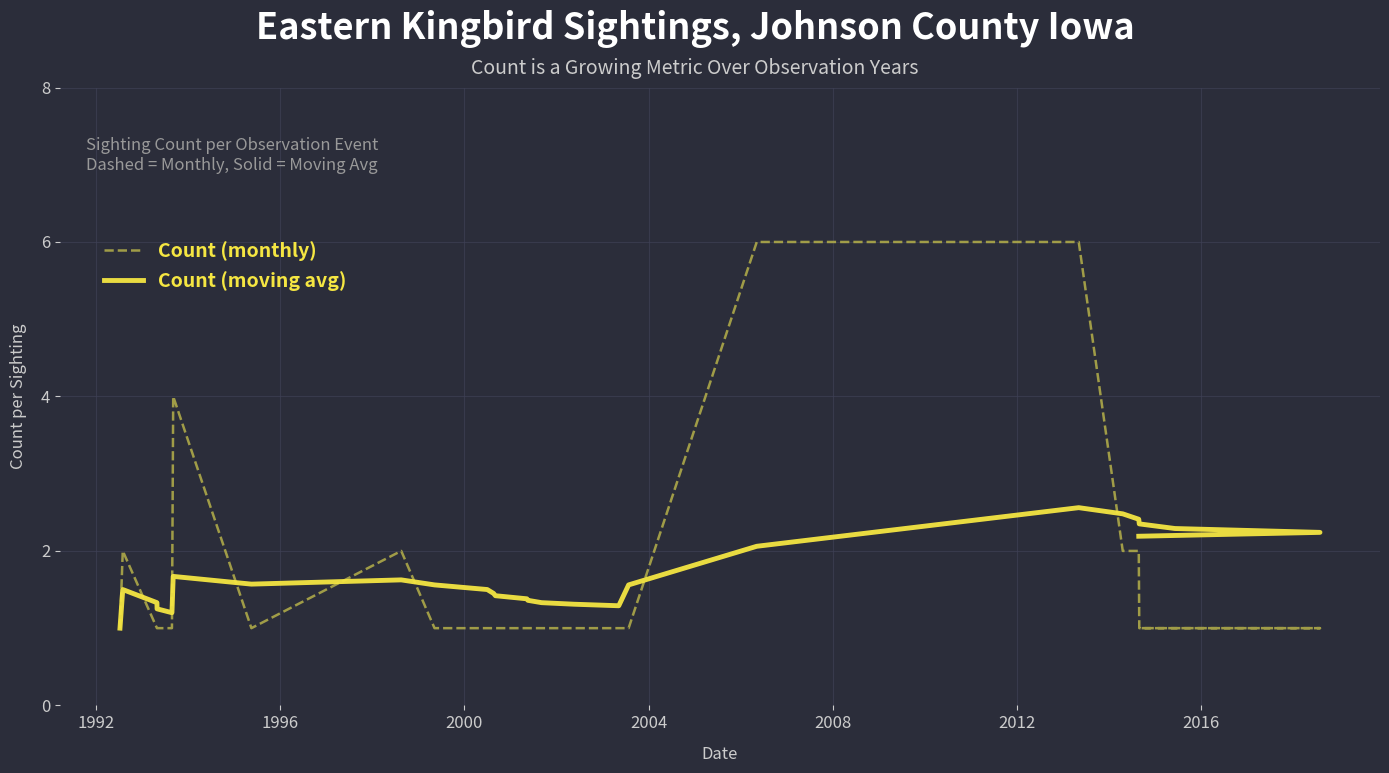

What is the highest value of the Count (monthly) series?

6.0